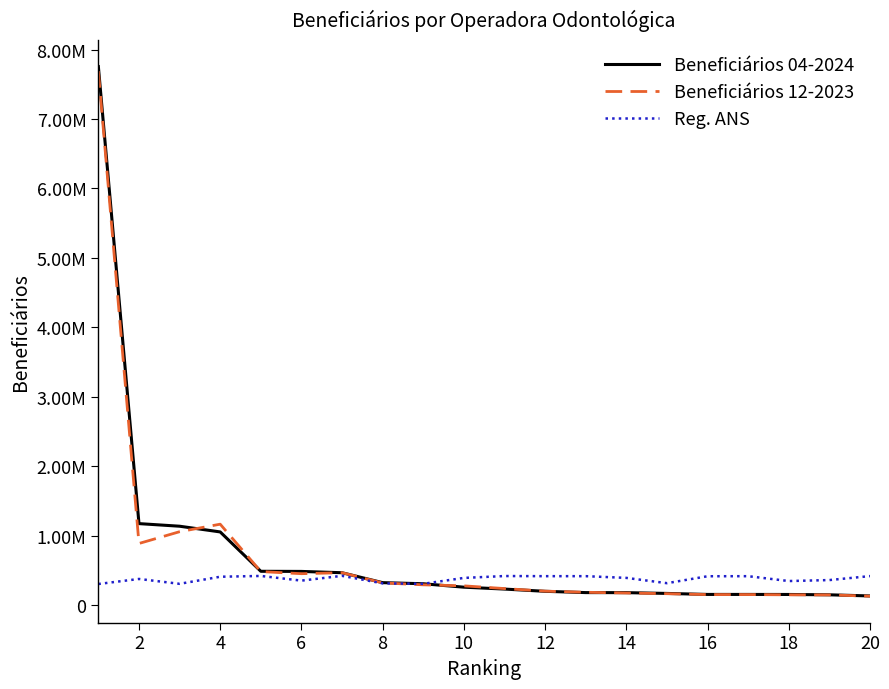

Which series has the largest range (max minus min)?

Beneficiários 04-2024